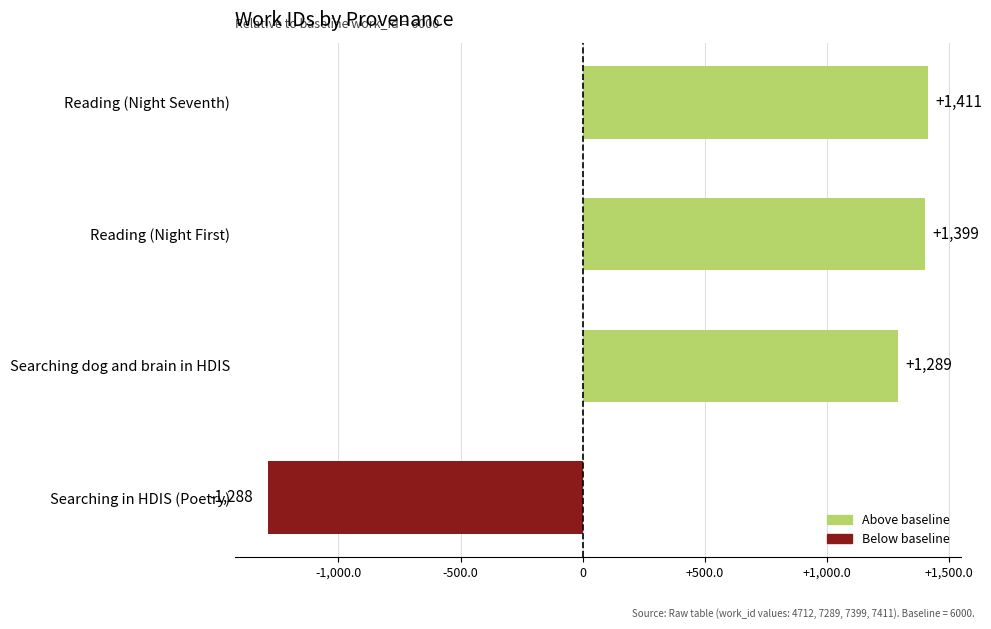

How many positive values are there?

3